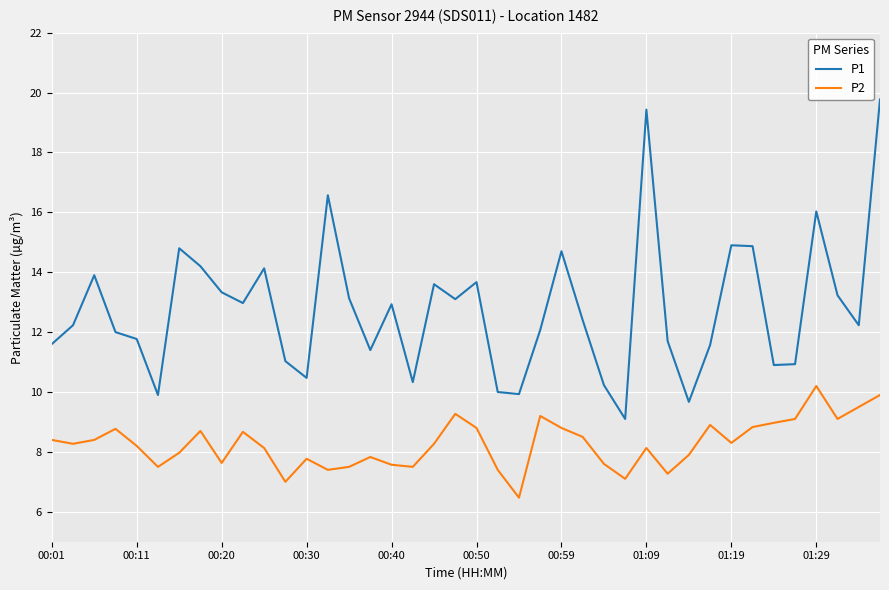

True or false: P2 and P1 intersect in this chart.

False